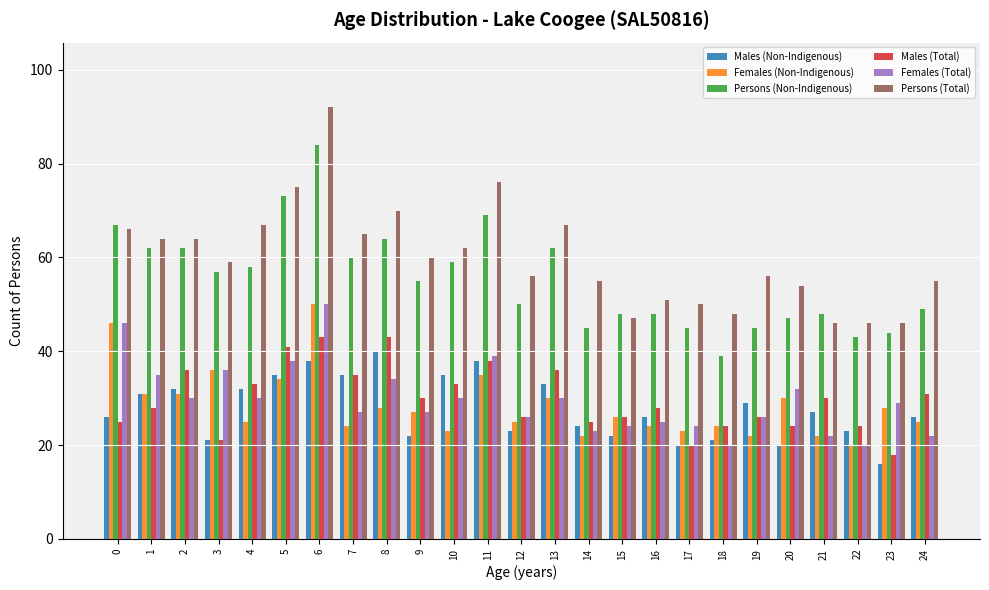

What is the difference between the second highest and minimum values in the Females (Total) series?

26